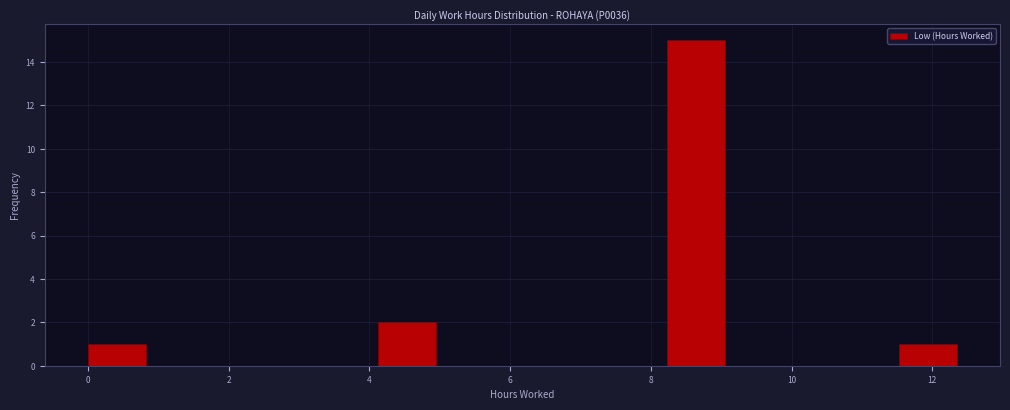

How tall is the bar that spans 11.6 to 12.4 on the x-axis? Neither the bar edges nor the heights are printed on the chart, so give them approximately, as read against the axes.

1